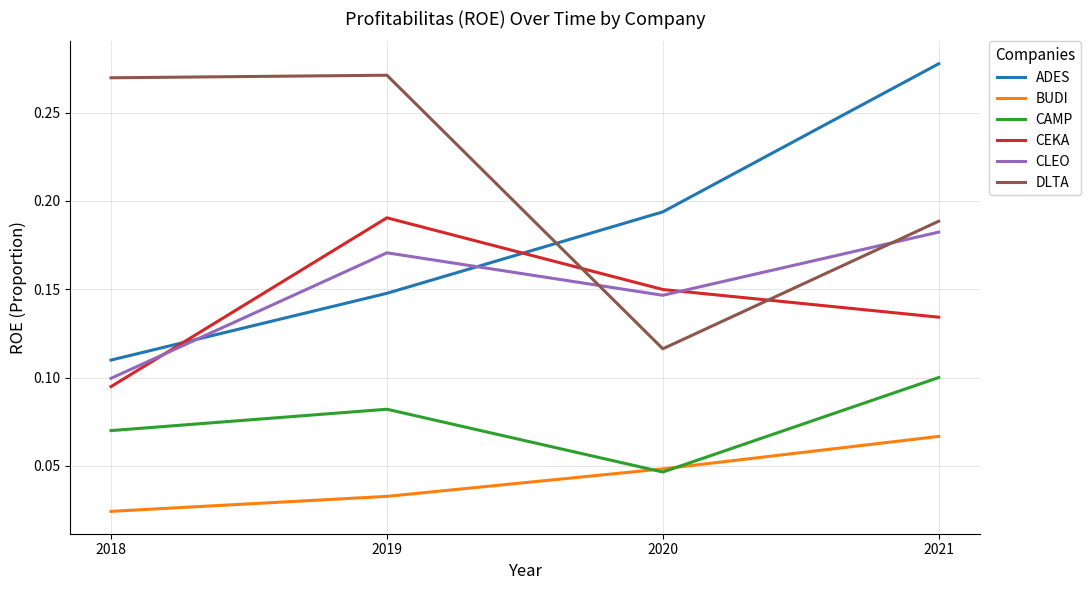

At which label is BUDI closest to 0?

2018